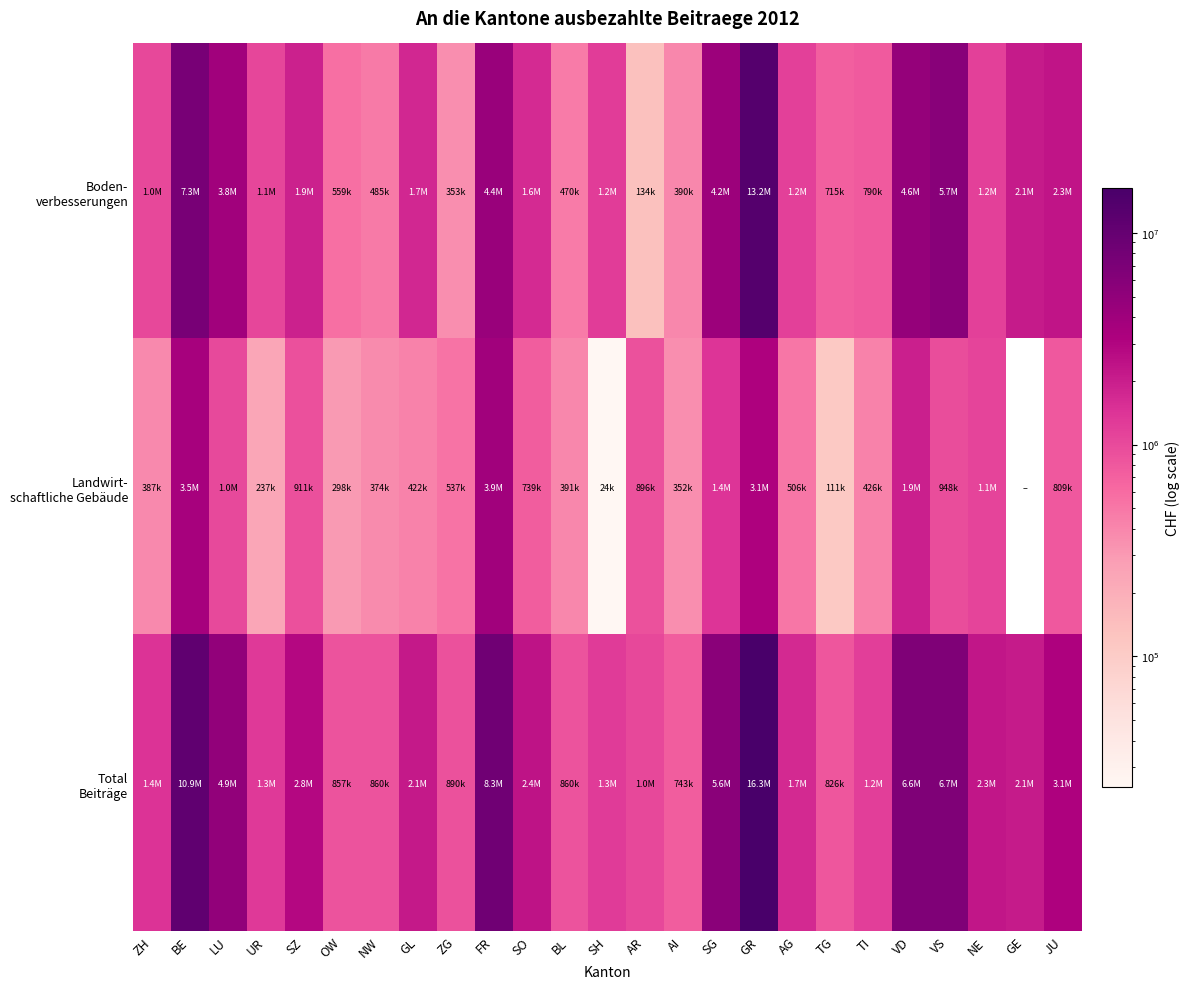

Count the number of categories in the chart.

25